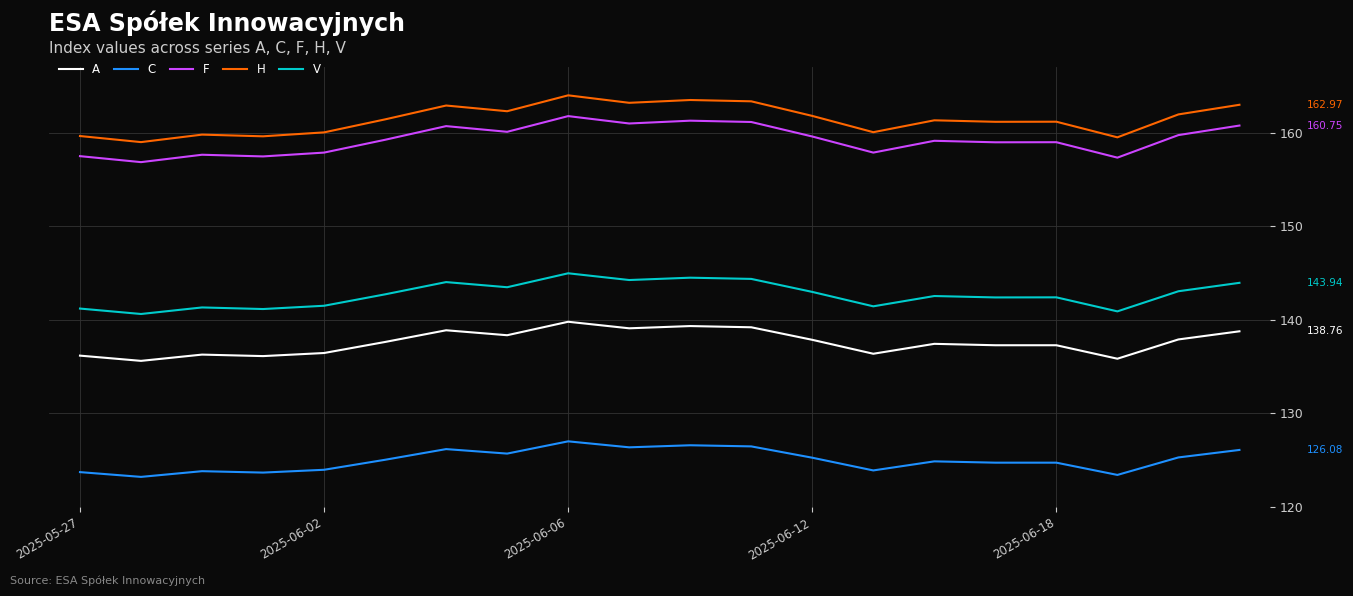

Which series has the largest range (max minus min)?

H